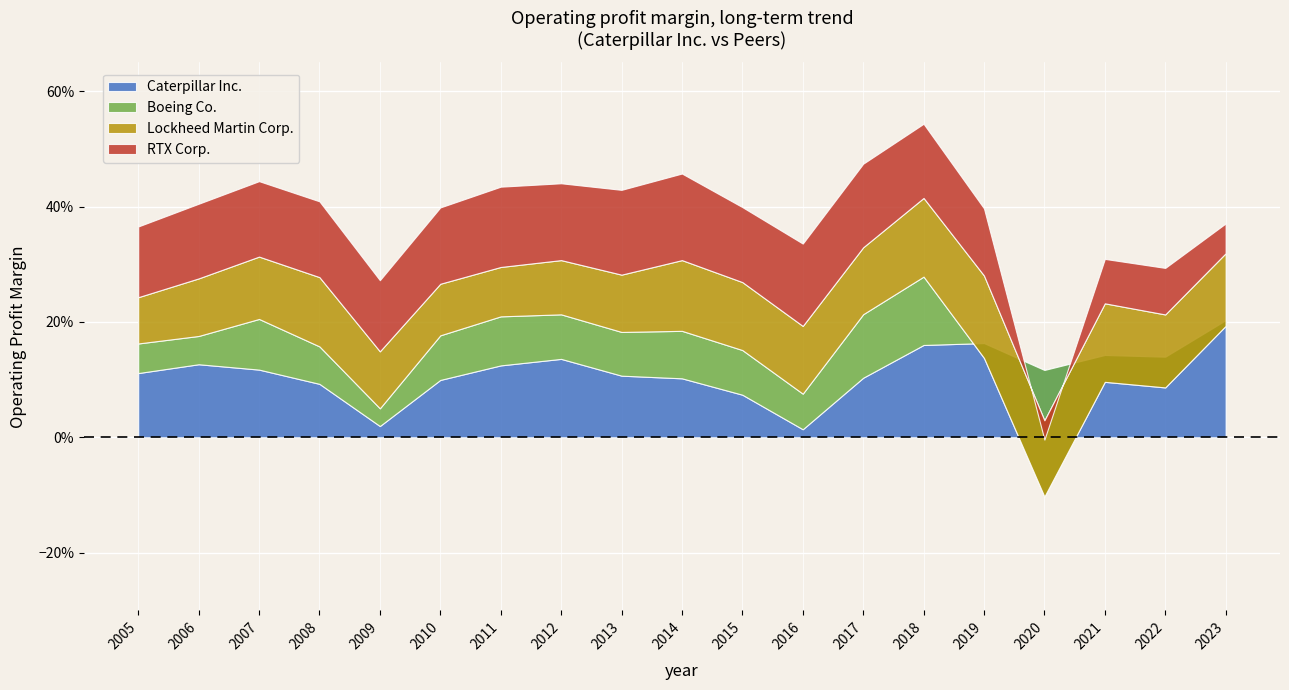

Reading right to left, what are all the values shown in this chart?

Caterpillar Inc.: 2023=0.2	2022=0.1	2021=0.1	2020=0.1	2019=0.2	2018=0.2	2017=0.1	2016=0.0	2015=0.1	2014=0.1	2013=0.1	2012=0.1	2011=0.1	2010=0.1	2009=0.0	2008=0.1	2007=0.1	2006=0.1	2005=0.1
Boeing Co.: 2023=-0.0	2022=-0.1	2021=-0.0	2020=-0.2	2019=-0.0	2018=0.1	2017=0.1	2016=0.1	2015=0.1	2014=0.1	2013=0.1	2012=0.1	2011=0.1	2010=0.1	2009=0.0	2008=0.1	2007=0.1	2006=0.0	2005=0.1
Lockheed Martin Corp.: 2023=0.1	2022=0.1	2021=0.1	2020=0.1	2019=0.1	2018=0.1	2017=0.1	2016=0.1	2015=0.1	2014=0.1	2013=0.1	2012=0.1	2011=0.1	2010=0.1	2009=0.1	2008=0.1	2007=0.1	2006=0.1	2005=0.1
RTX Corp.: 2023=0.1	2022=0.1	2021=0.1	2020=-0.0	2019=0.1	2018=0.1	2017=0.1	2016=0.1	2015=0.1	2014=0.2	2013=0.1	2012=0.1	2011=0.1	2010=0.1	2009=0.1	2008=0.1	2007=0.1	2006=0.1	2005=0.1